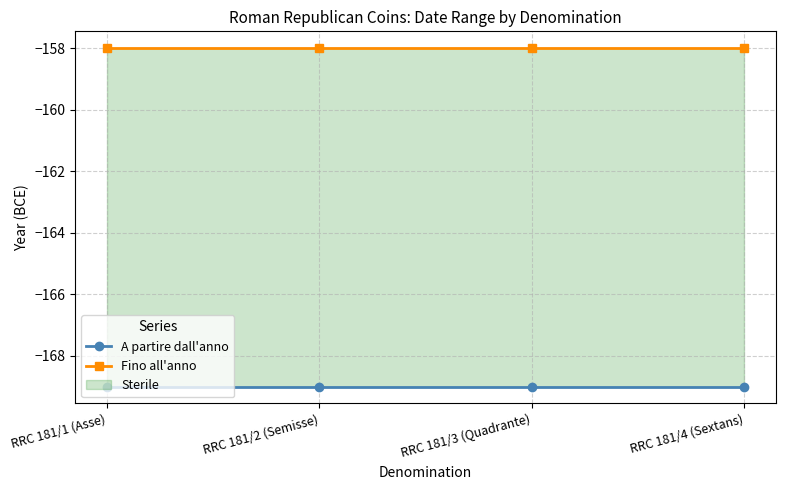

Rank the categories by Fino all'anno value from lowest to highest.

RRC 181/1 (Asse), RRC 181/2 (Semisse), RRC 181/3 (Quadrante), RRC 181/4 (Sextans)